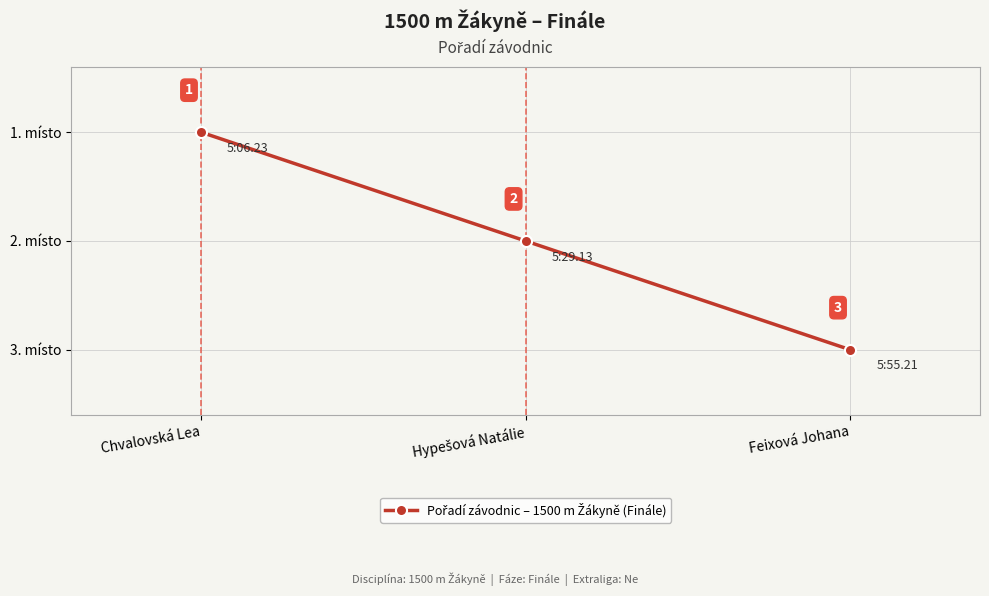

What is the sum of all values?

6